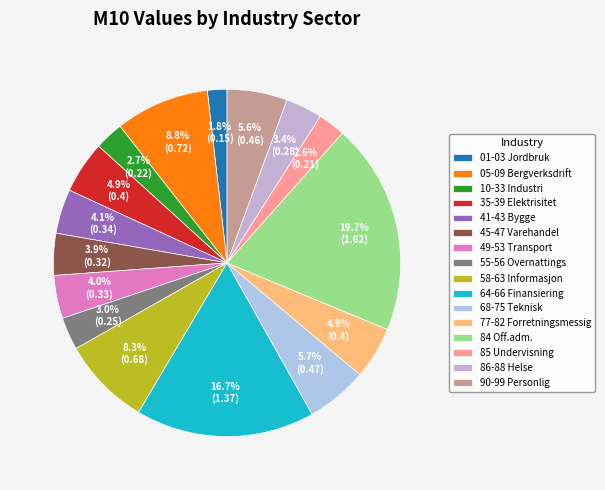

Do 10-33 Industri and 55-56 Overnattings together represent more than half of the pie?

No